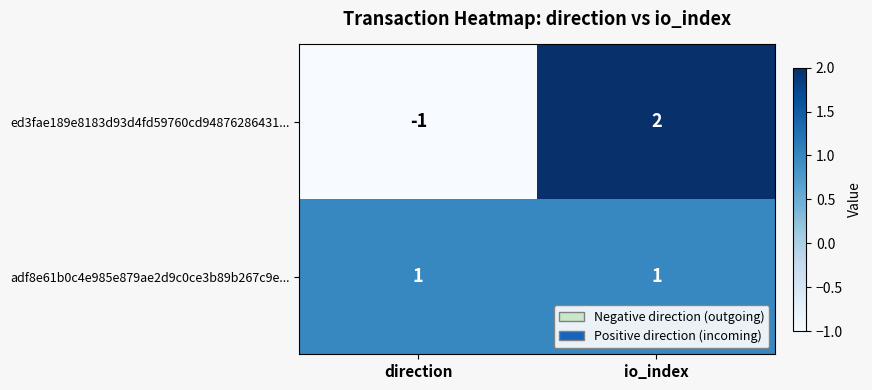

What is the spread (max minus min) of values at direction?

2